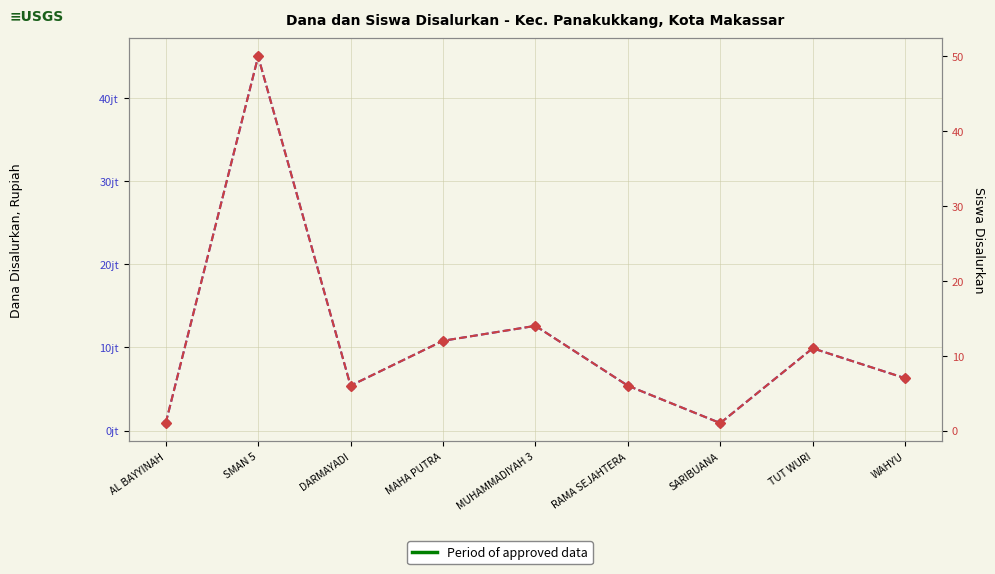

What is the sum of all Dana Disalurkan values?

97200000